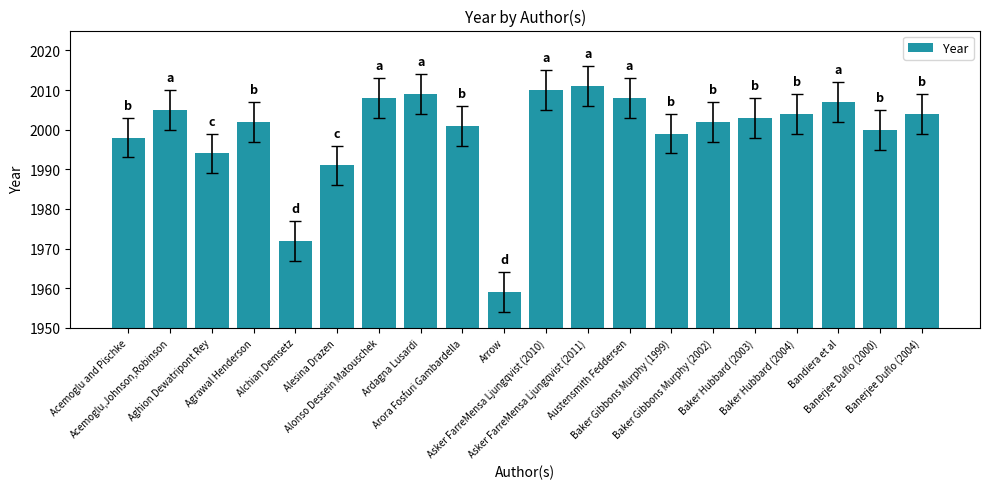

Count the number of data series in this chart.

1